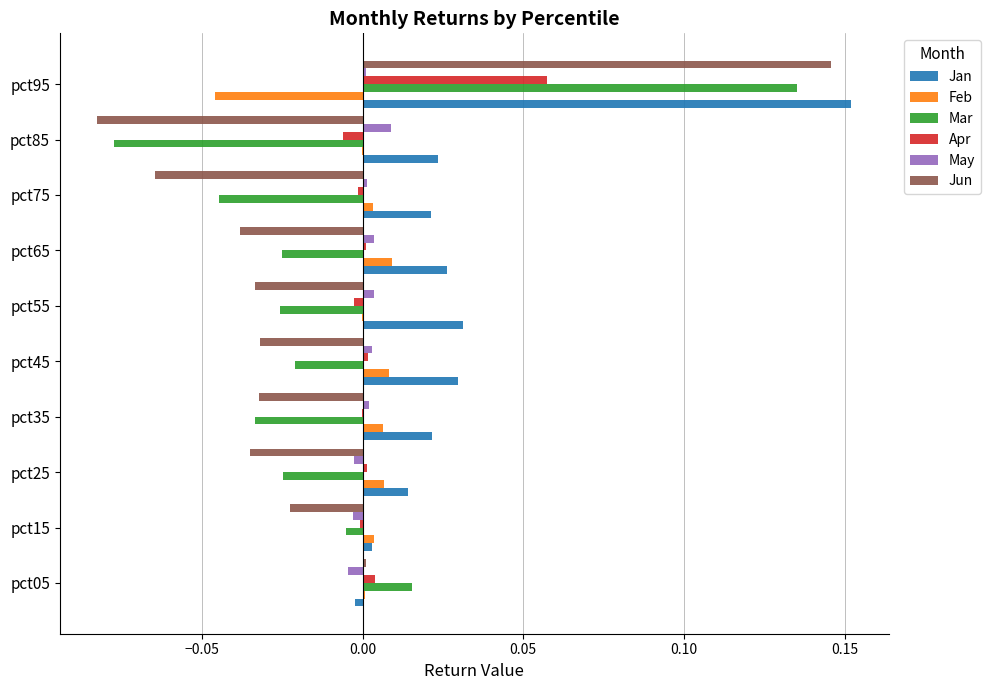

Is it true that Feb equals 0.0 at pct25?

True